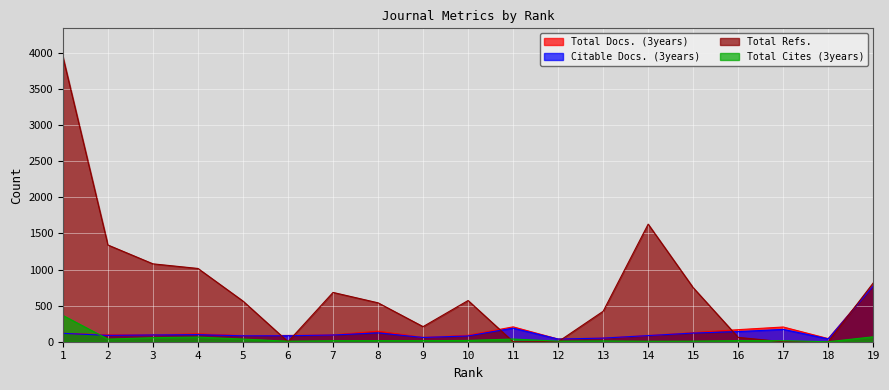

Reading left to right, list all the values displayed in this chart.

Total Docs. (3years): 1=116	2=96	3=96	4=109	5=85	6=87	7=95	8=146	9=60	10=89	11=206	12=37	13=51	14=87	15=126	16=167	17=204	18=43	19=778
Citable Docs. (3years): 1=116	2=88	3=94	4=98	5=82	6=83	7=93	8=122	9=59	10=80	11=188	12=37	13=50	14=85	15=120	16=140	17=171	18=39	19=773
Total Refs.: 1=3947	2=1340	3=1079	4=1015	5=563	6=0	7=683	8=539	9=209	10=571	11=0	12=0	13=422	14=1629	15=749	16=60	17=0	18=0	19=815
Total Cites (3years): 1=364	2=36	3=56	4=64	5=37	6=7	7=14	8=15	9=15	10=18	11=37	12=8	13=11	14=7	15=8	16=15	17=14	18=0	19=68